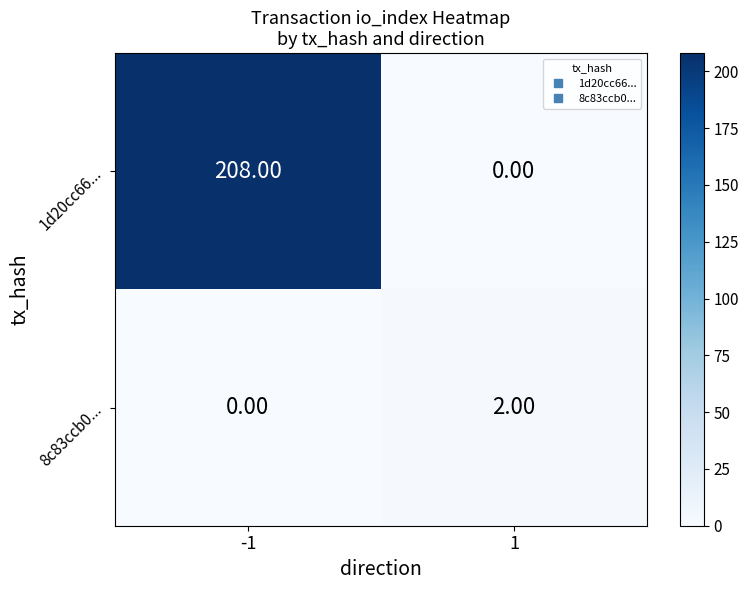

What is the sum of the 1d20cc66... values at 1 and -1?

208